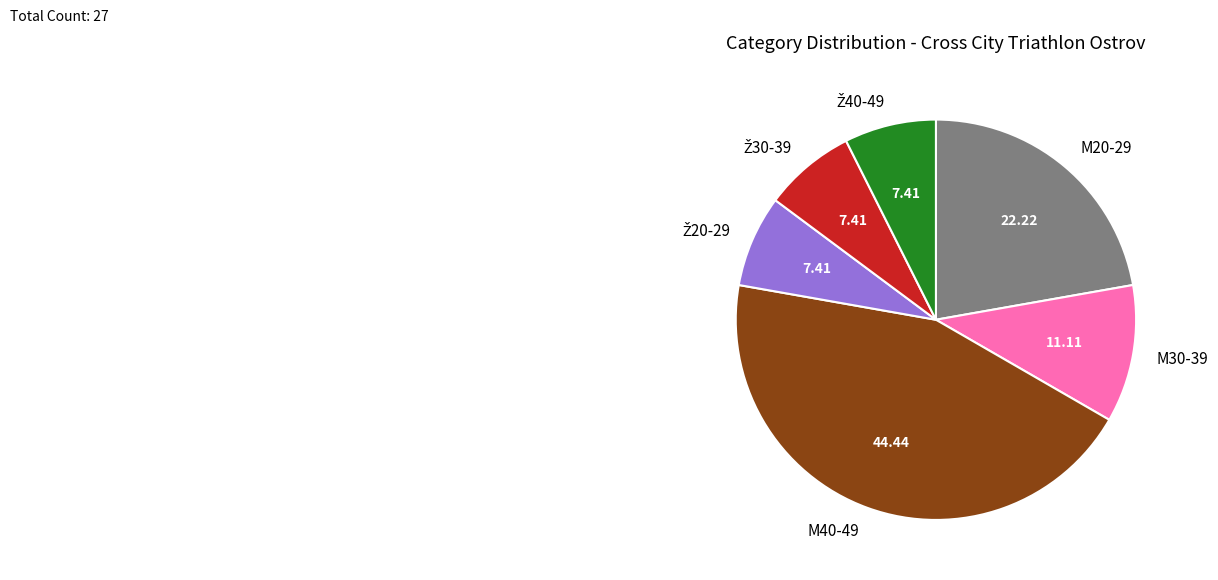

True or false: M40-49 accounts for 44% of the total.

True